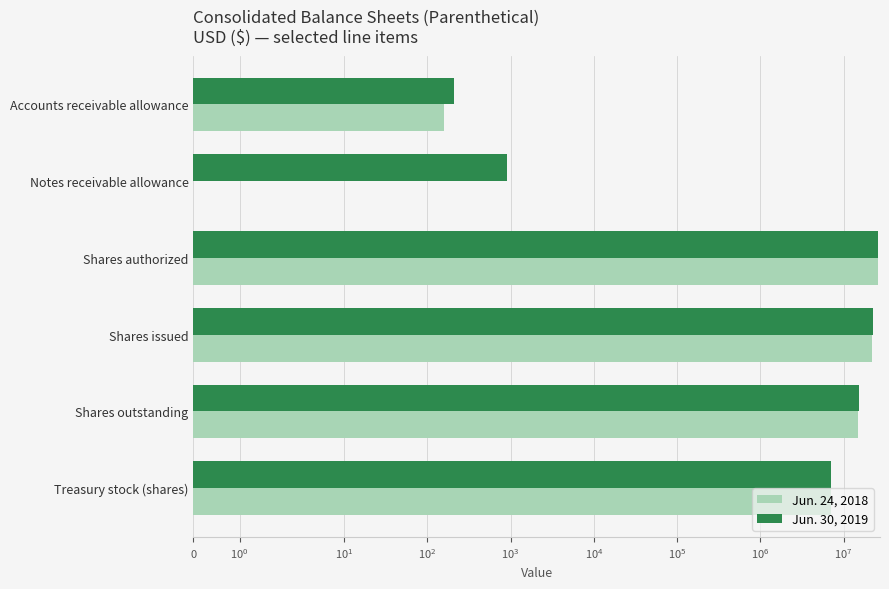

At how many categories does at least one series exceed 11395762?

3